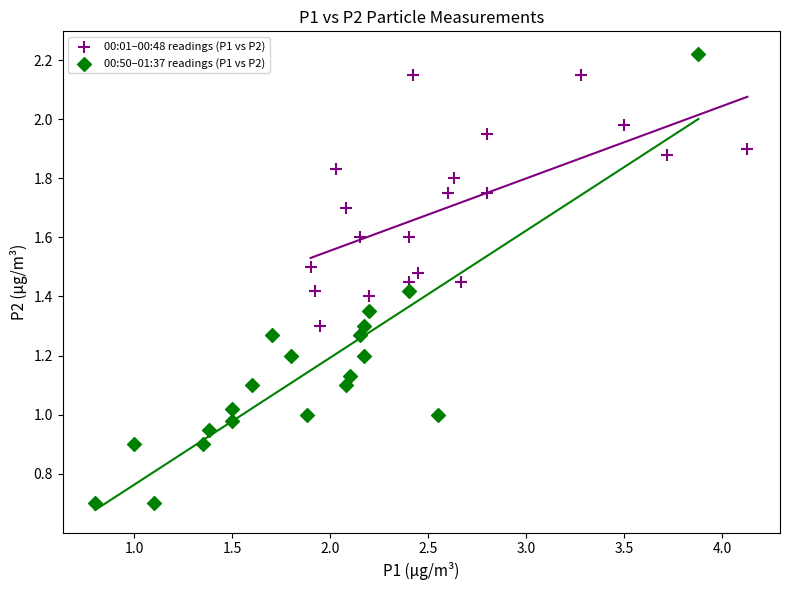

Which series has the largest Y range (max minus min)?

00:50–01:37 readings (P1 vs P2)